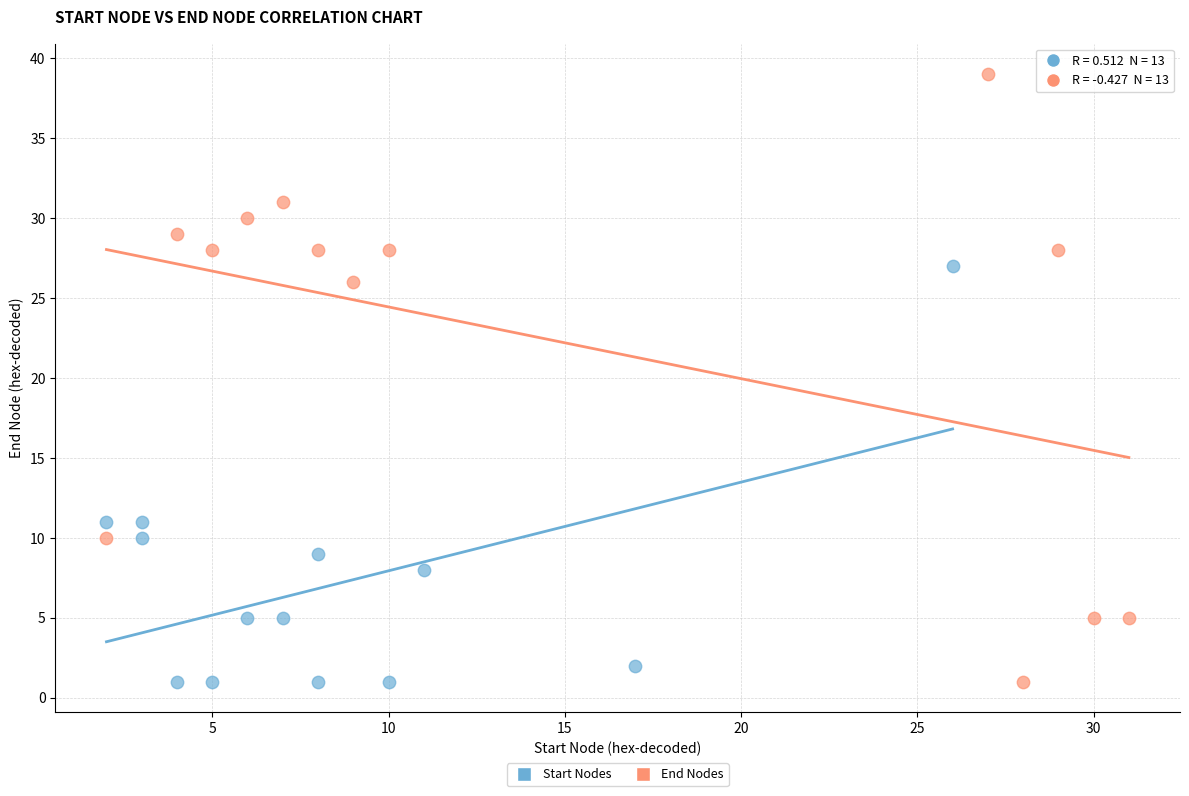

Which series contains the highest Y value?

End Nodes